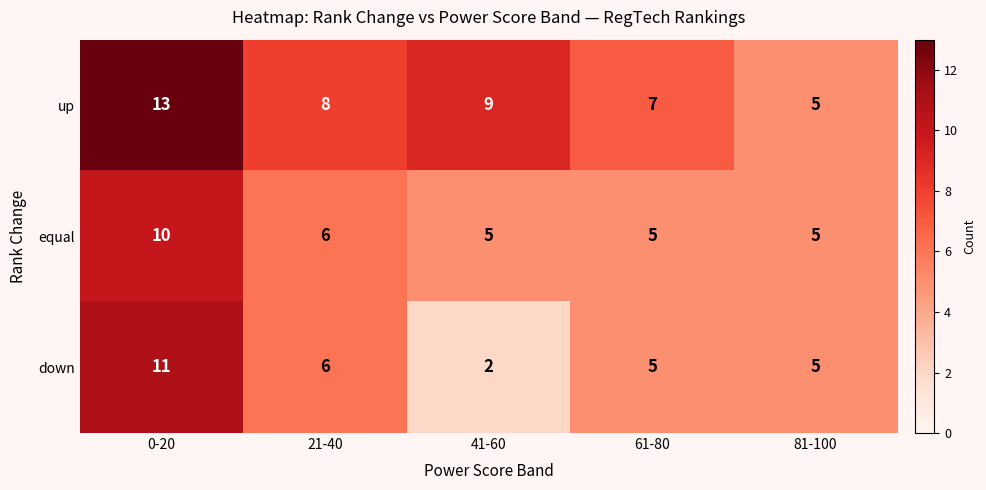

What is the sum of all down values?

29